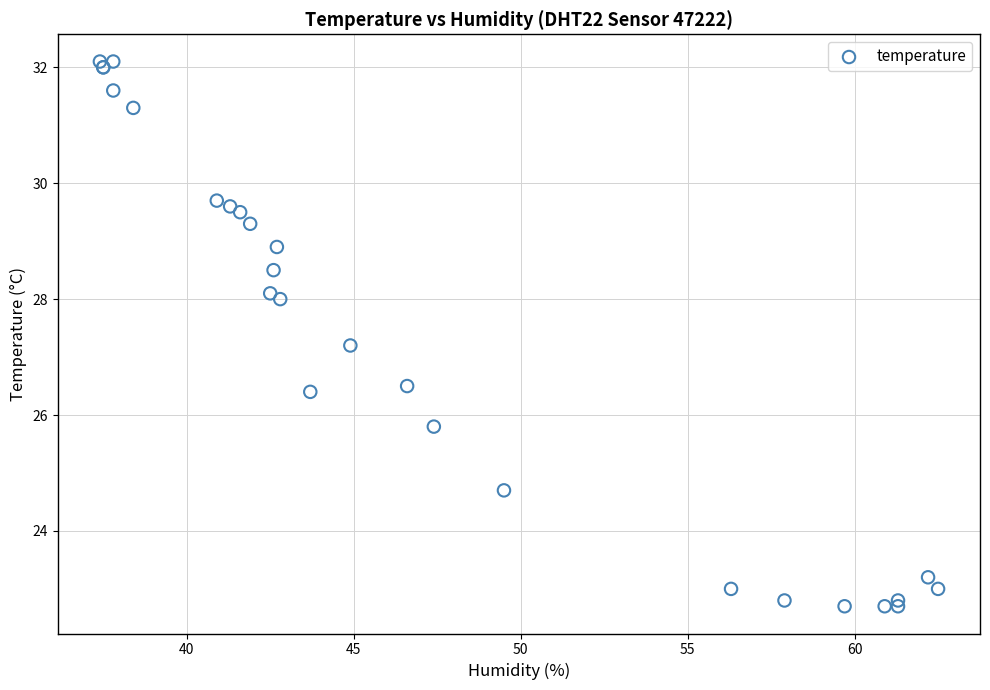

What Y value in the scatter plot is closest to 27?

27.2